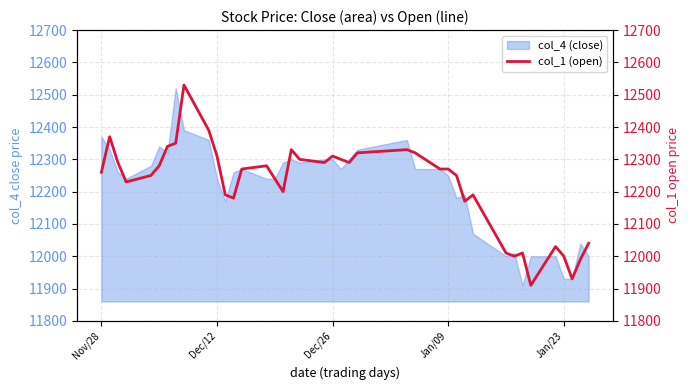

Is it true that col_4 (close) equals 5380 at Dec/26?

False